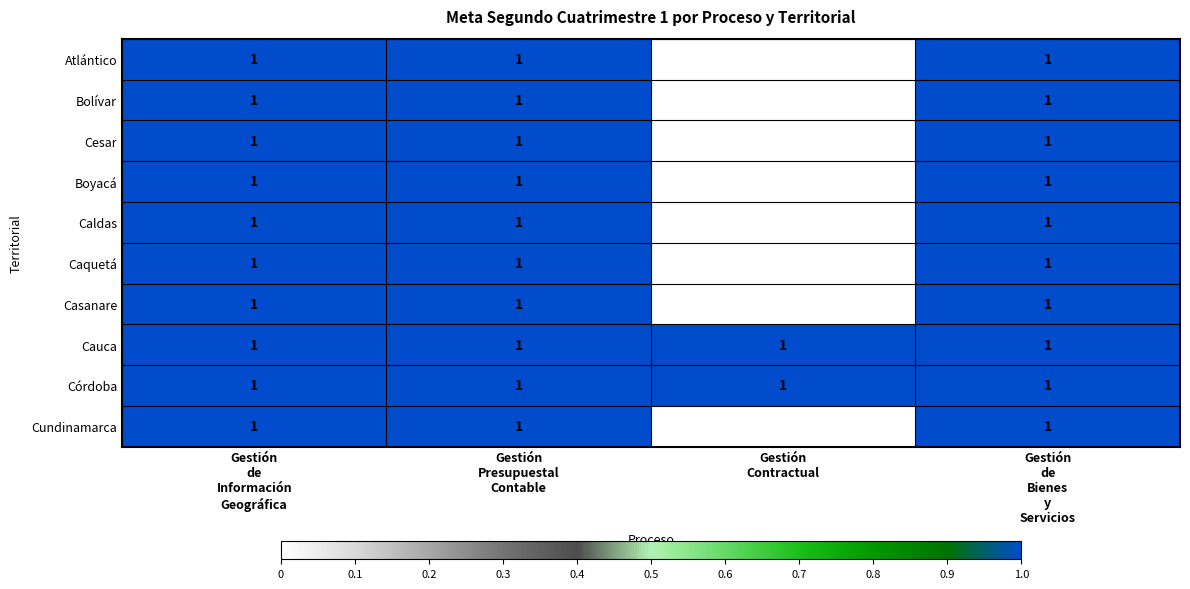

What is the sum of all Bolívar values?

3